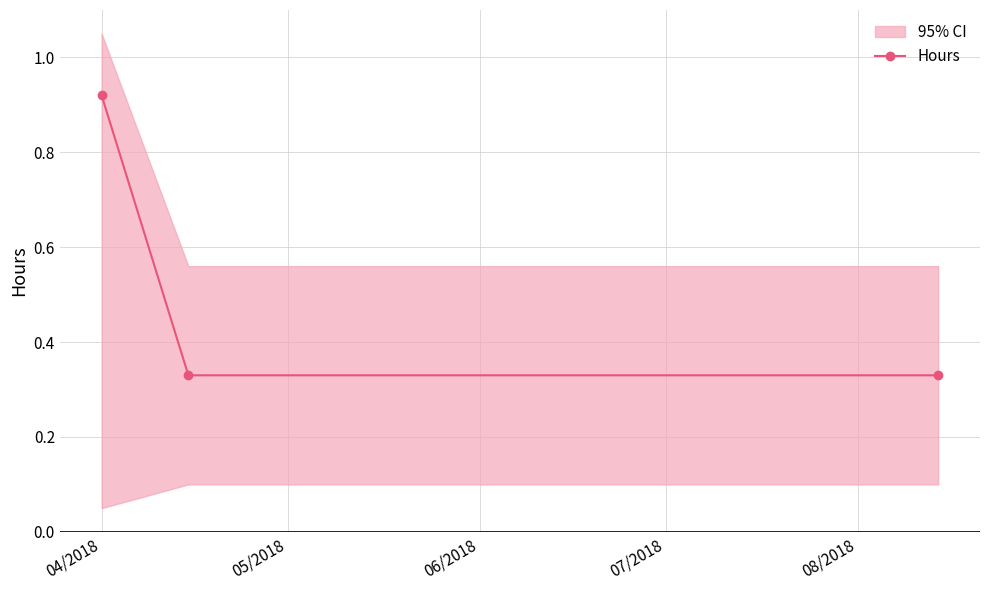

How many Hours values are between 0 and 1?

3